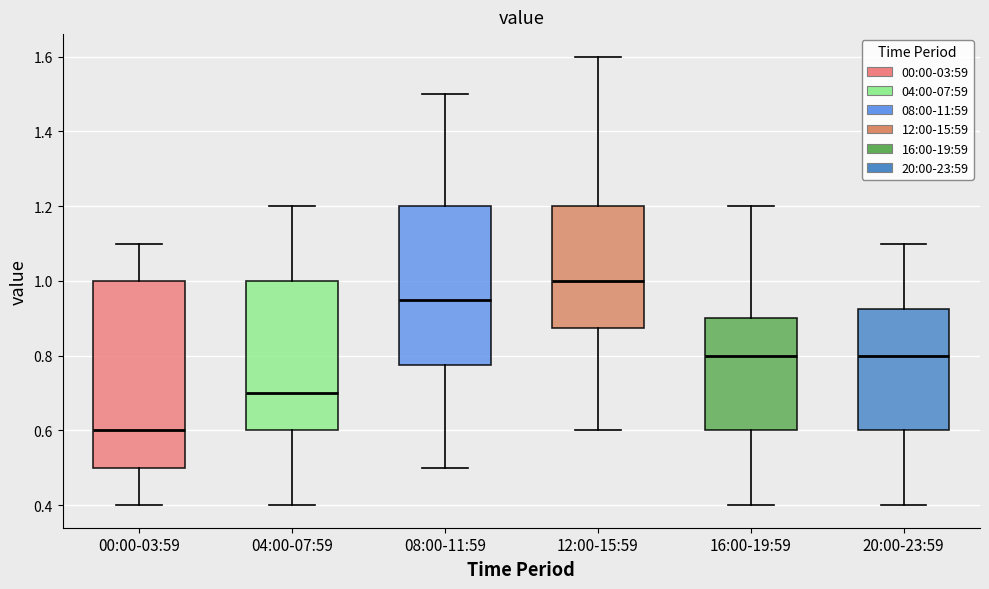

Where does the lower whisker of the box for 16:00-19:59 end on the y-axis? The values are not printed on the chart, so give them approximately, as read against the axis.

0.40